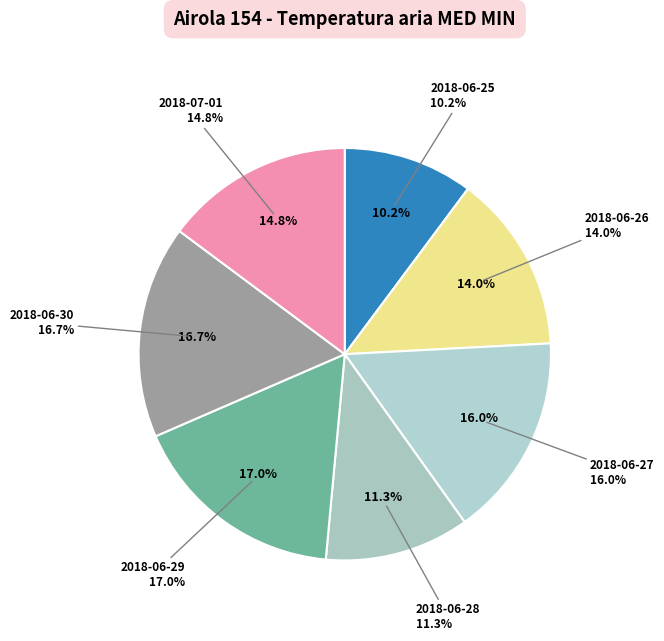

Which category has the biggest portion of the pie?

2018-06-29